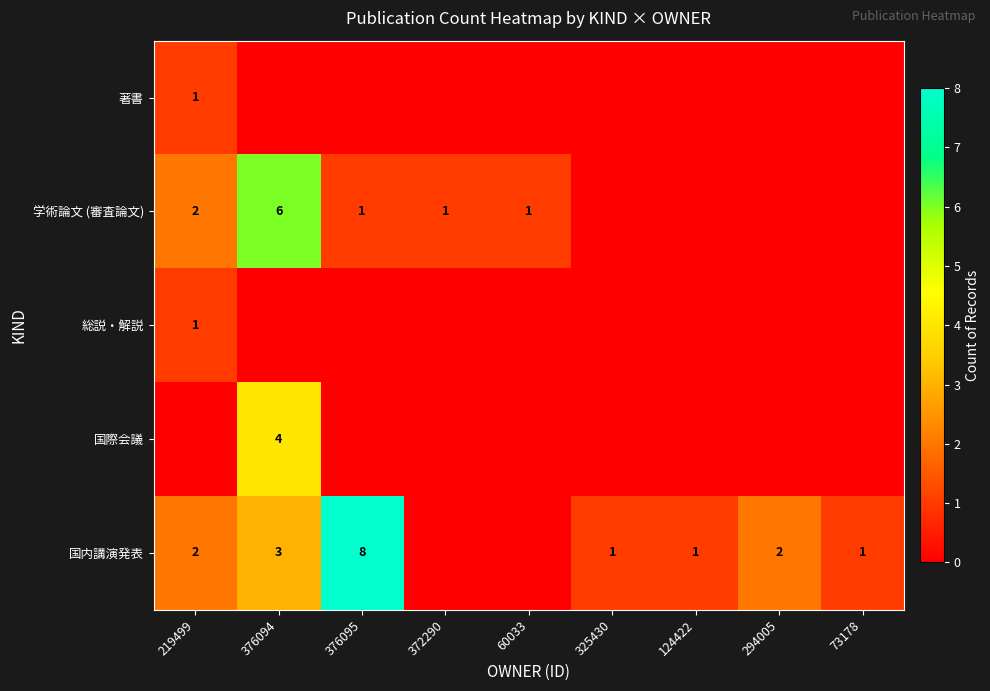

The value of 学術論文 (審査論文) at 219499 is 0. True or false?

False